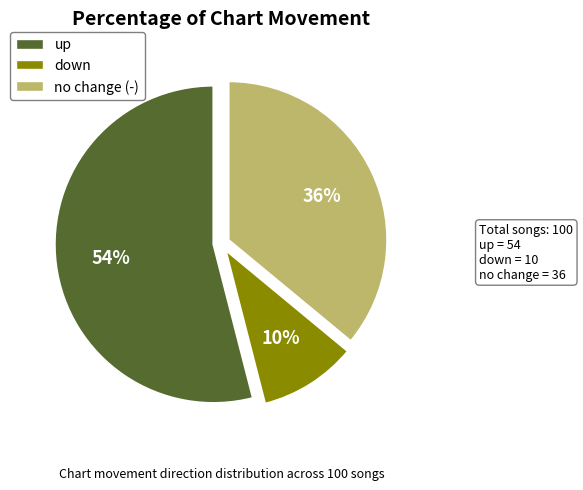

To the nearest percent, what portion does down represent?

10%